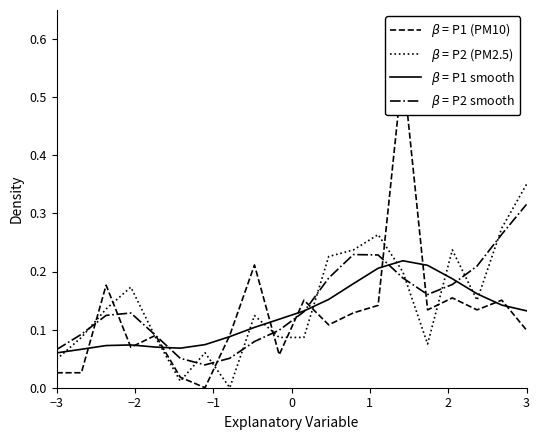

Is the value of $\beta$ = P2 (PM2.5) at 16 greater than the value of $\beta$ = P2 smooth at 9?

Yes